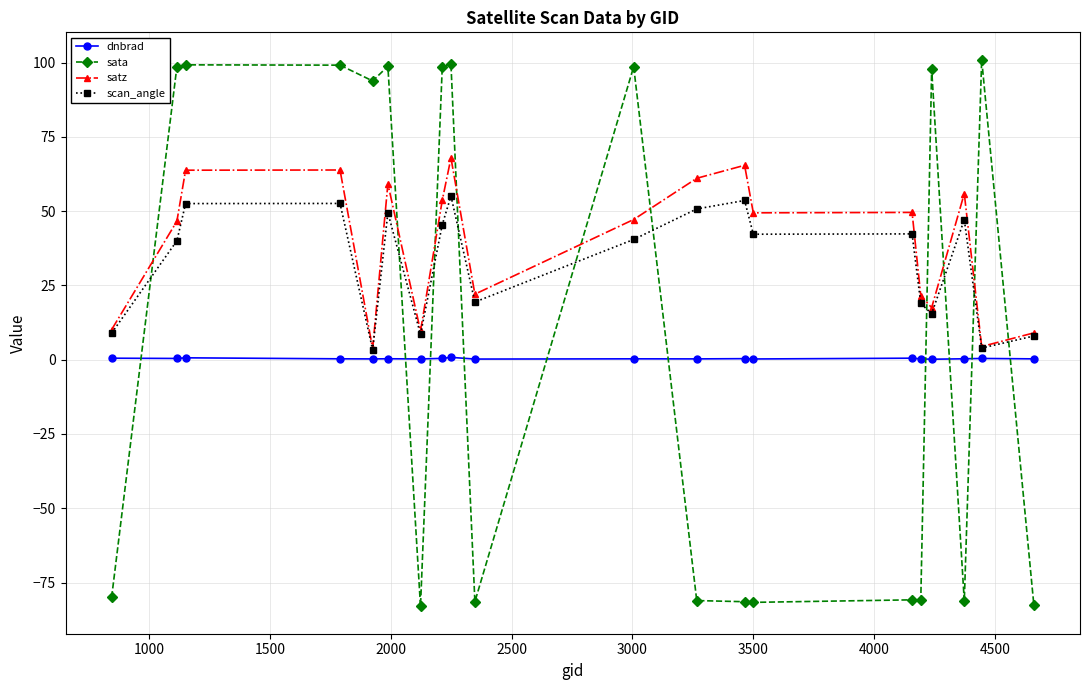

What is the minimum value shown in the chart?

-83.0